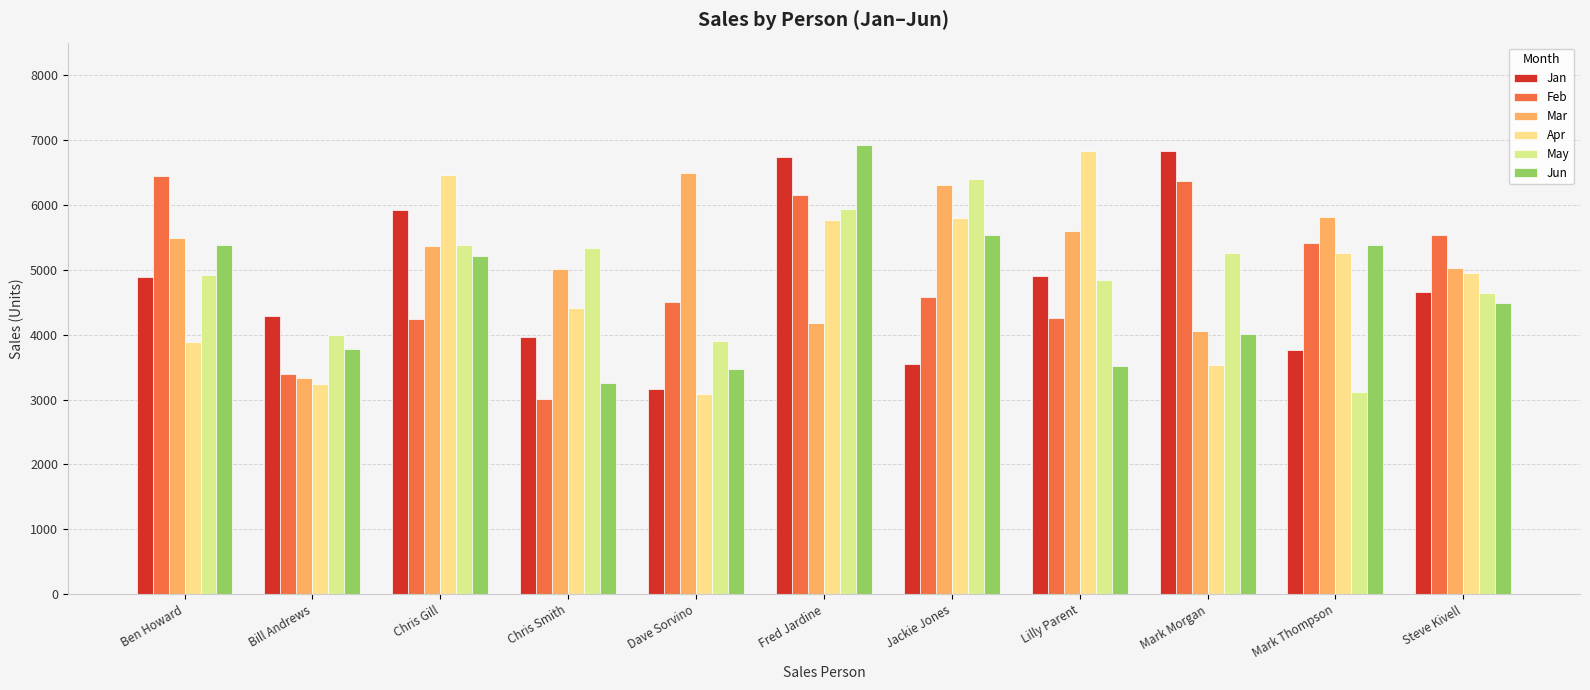

Which label corresponds to the smallest value in the chart?

Chris Smith